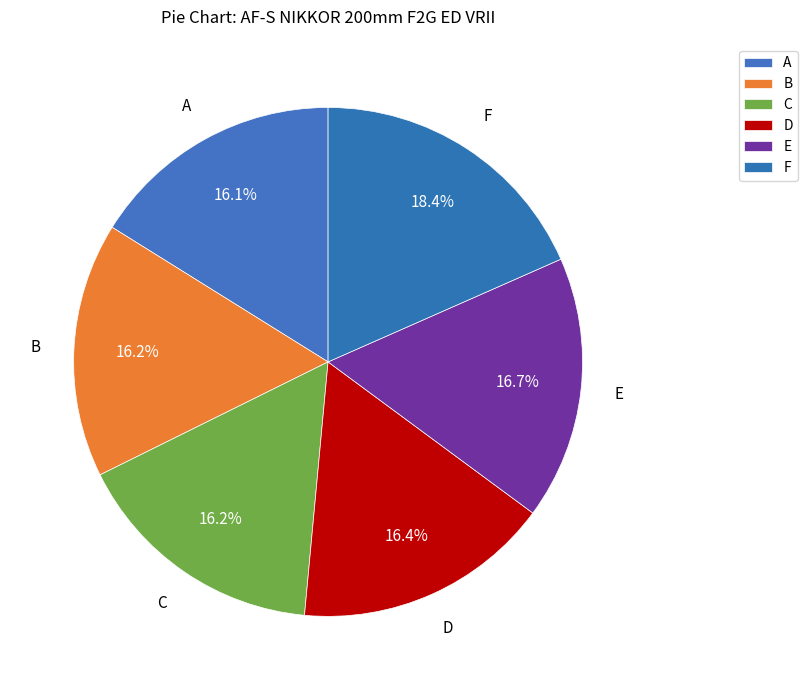

Count the number of slices in the pie.

6